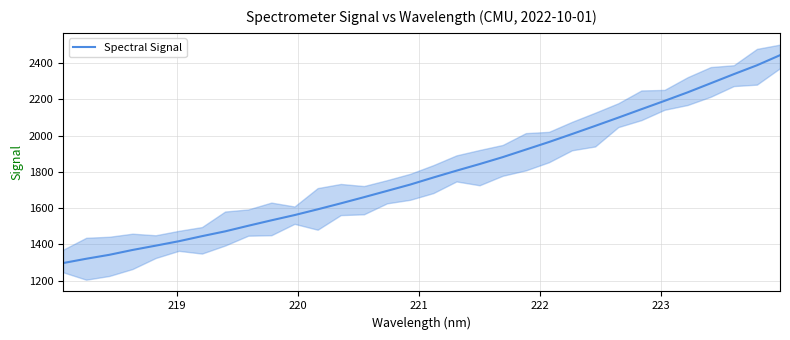

How many data points does each series have?

32